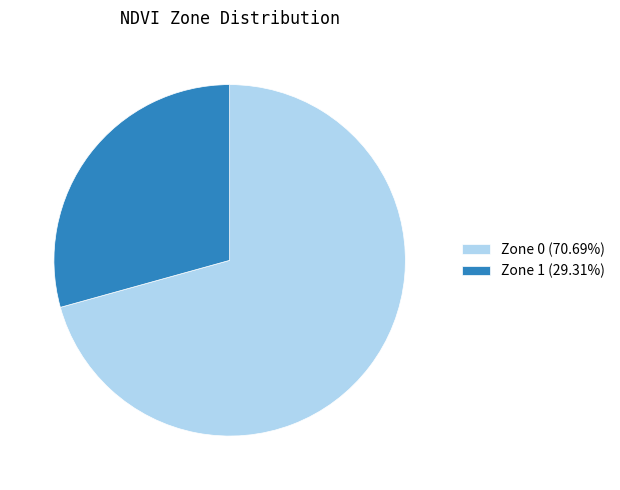

Rank the categories by value from lowest to highest.

Zone 1, Zone 0